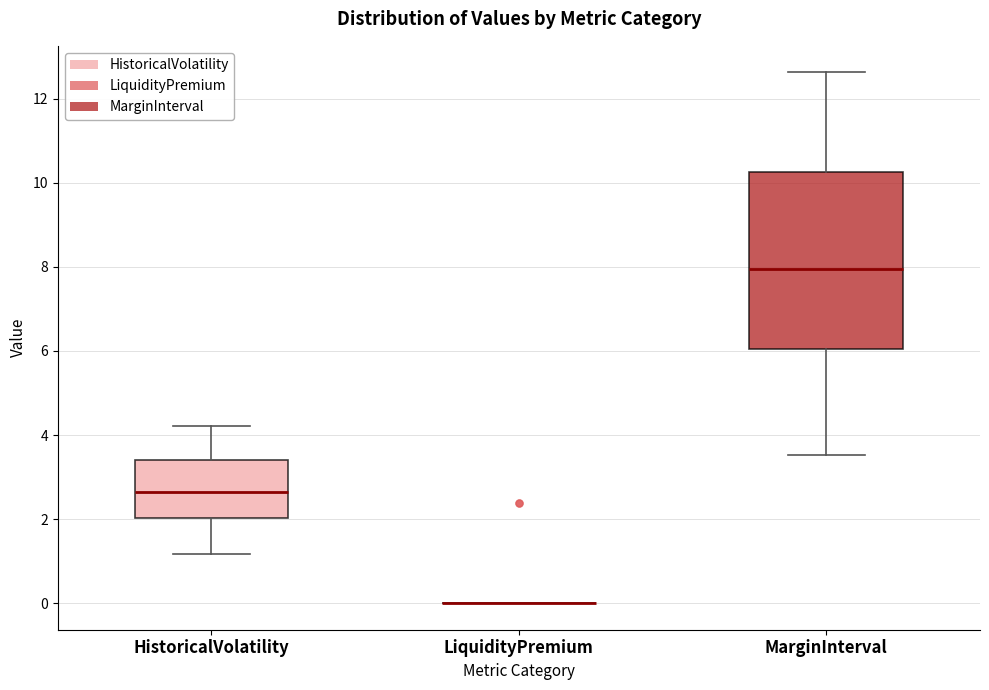

Which box is the tallest, from its lower edge to its upper edge?

MarginInterval